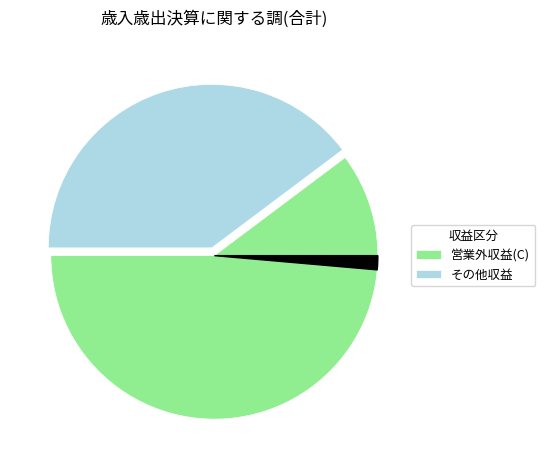

Is there a majority slice in this chart?

Yes